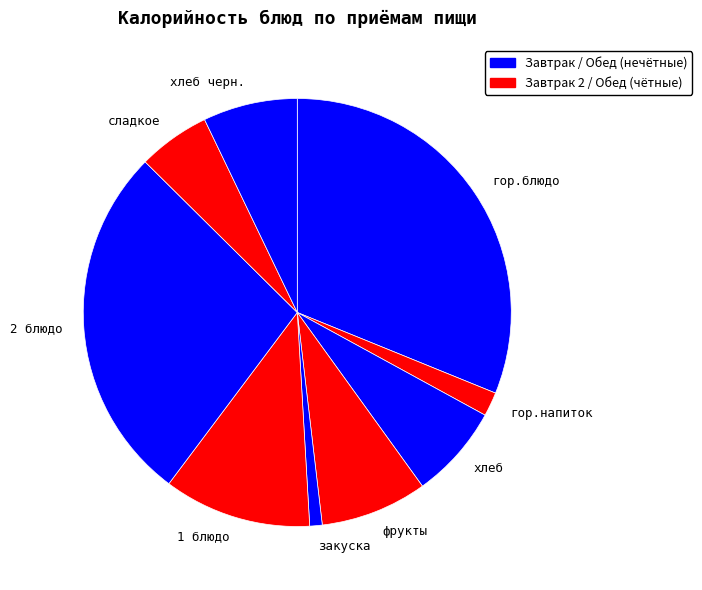

Which category has the smallest portion of the pie?

закуска